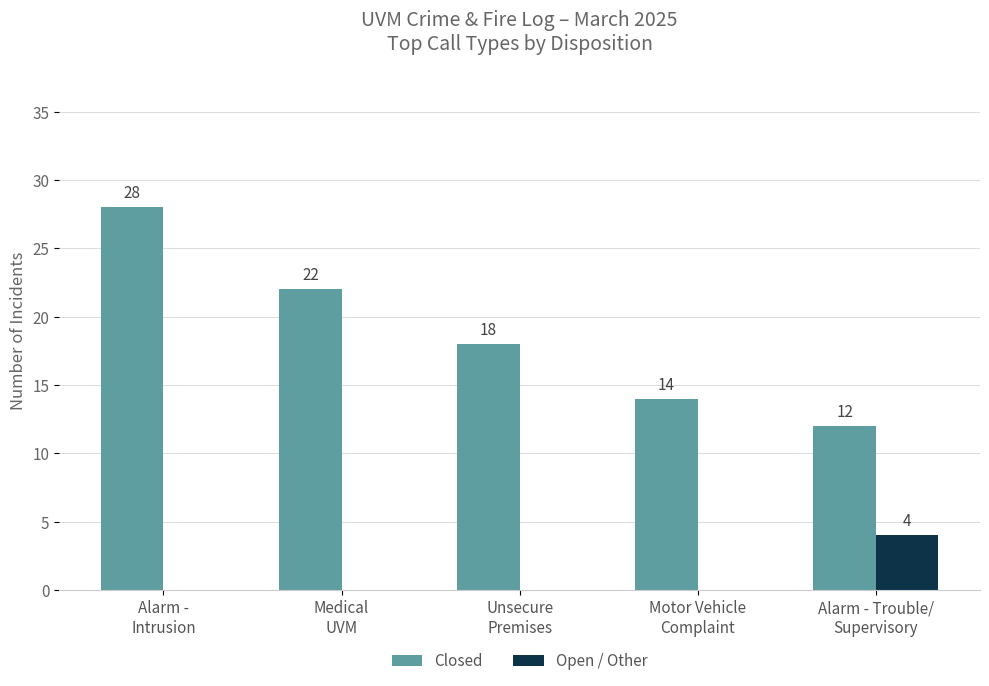

What are all the series names shown in the legend?

Closed, Open / Other